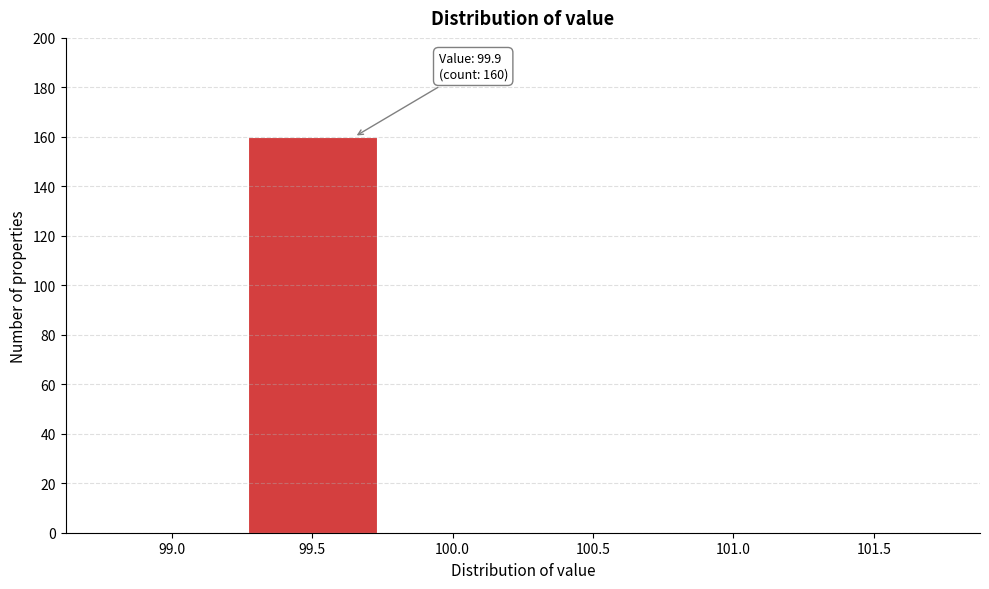

Reading left to right, extract all data points from this chart.

99.0=0	99.5=160	100.0=0	100.5=0	101.0=0	101.5=0